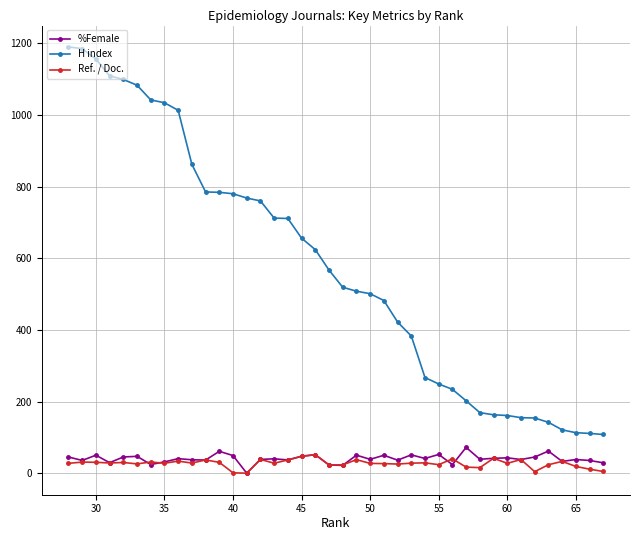

What is the average value of the H index series?

577.1